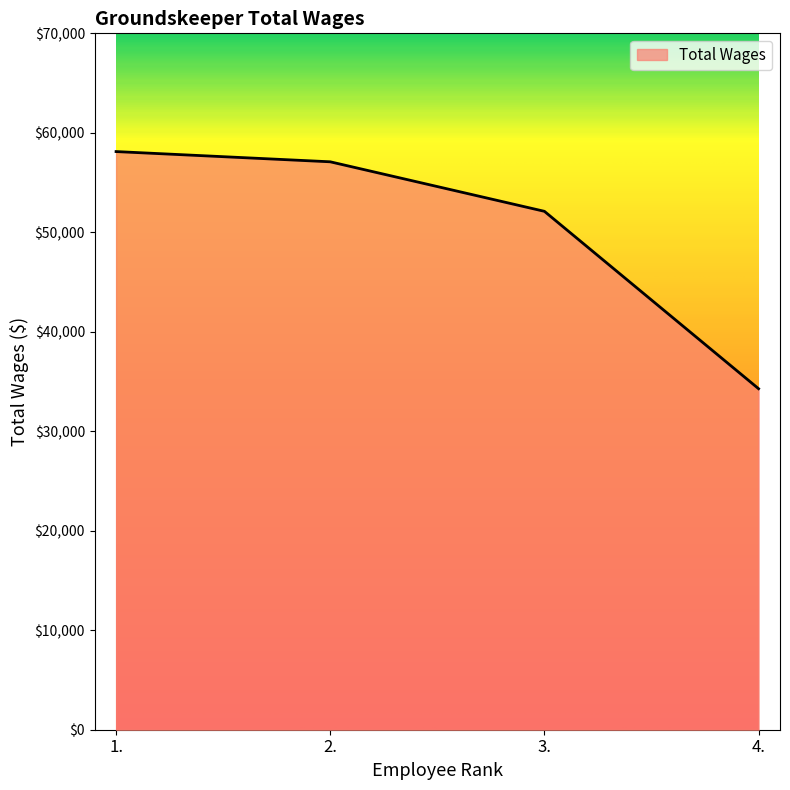

True or false: the data has more than 2 interior local peaks.

False